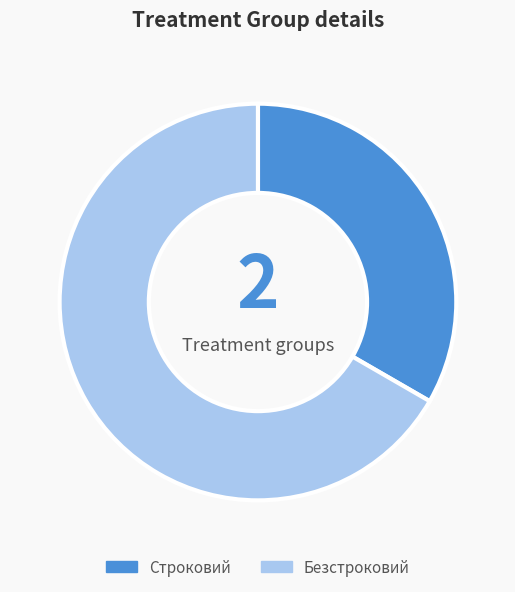

Combined, do Безстроковий and Строковий account for over 50%?

Yes